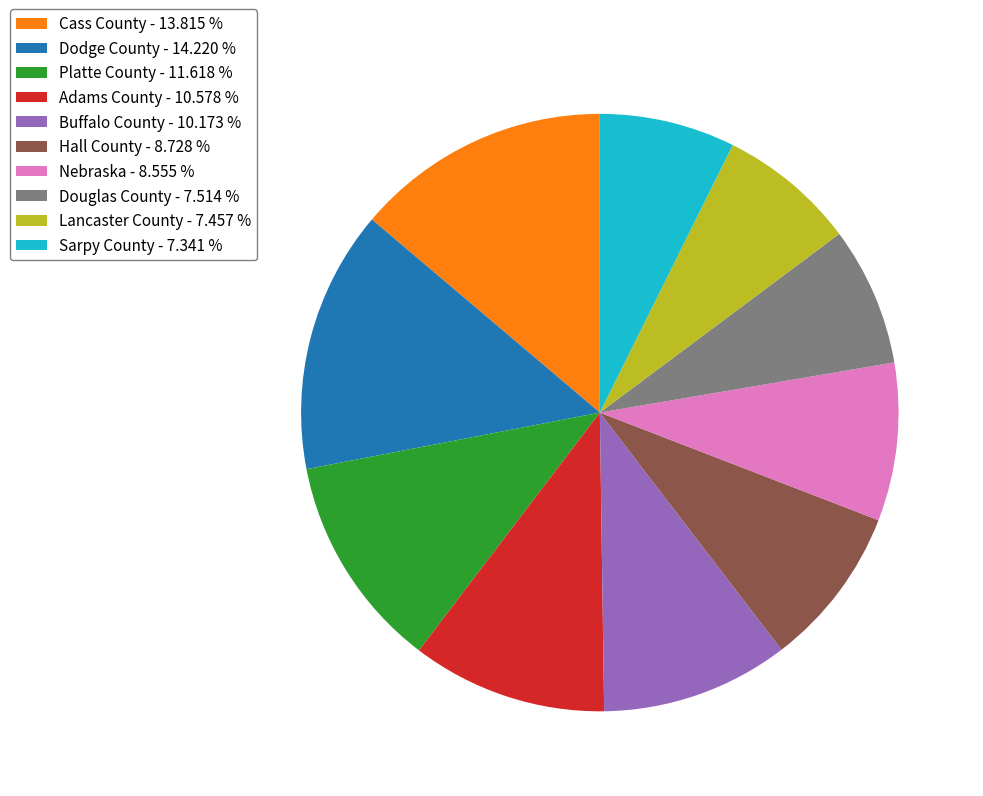

Approximately how many times larger is the value at Douglas County - 7.514 % compared to Lancaster County - 7.457 %?

1.0